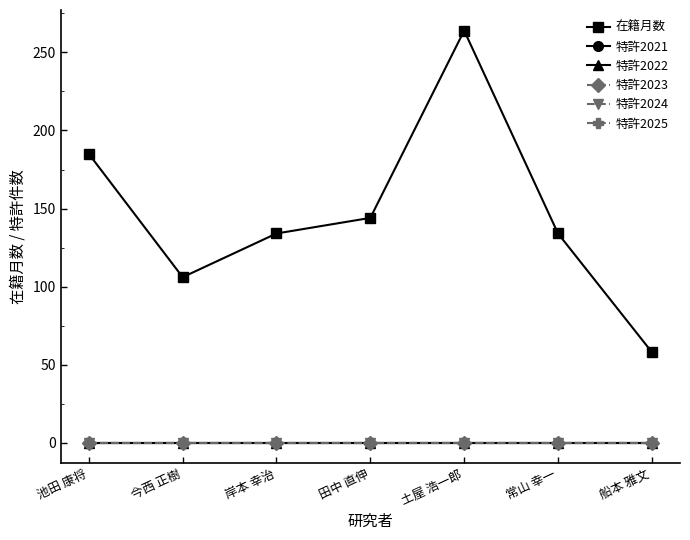

Rank the categories by 特許2021 value from lowest to highest.

池田 康将, 今西 正樹, 岸本 幸治, 田中 直伸, 土屋 浩一郎, 常山 幸一, 船本 雅文